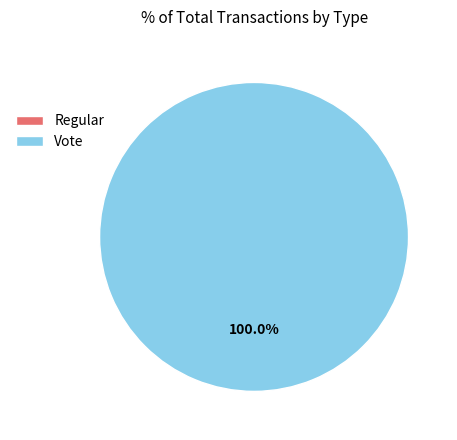

True or false: Regular accounts for 11% of the total.

False